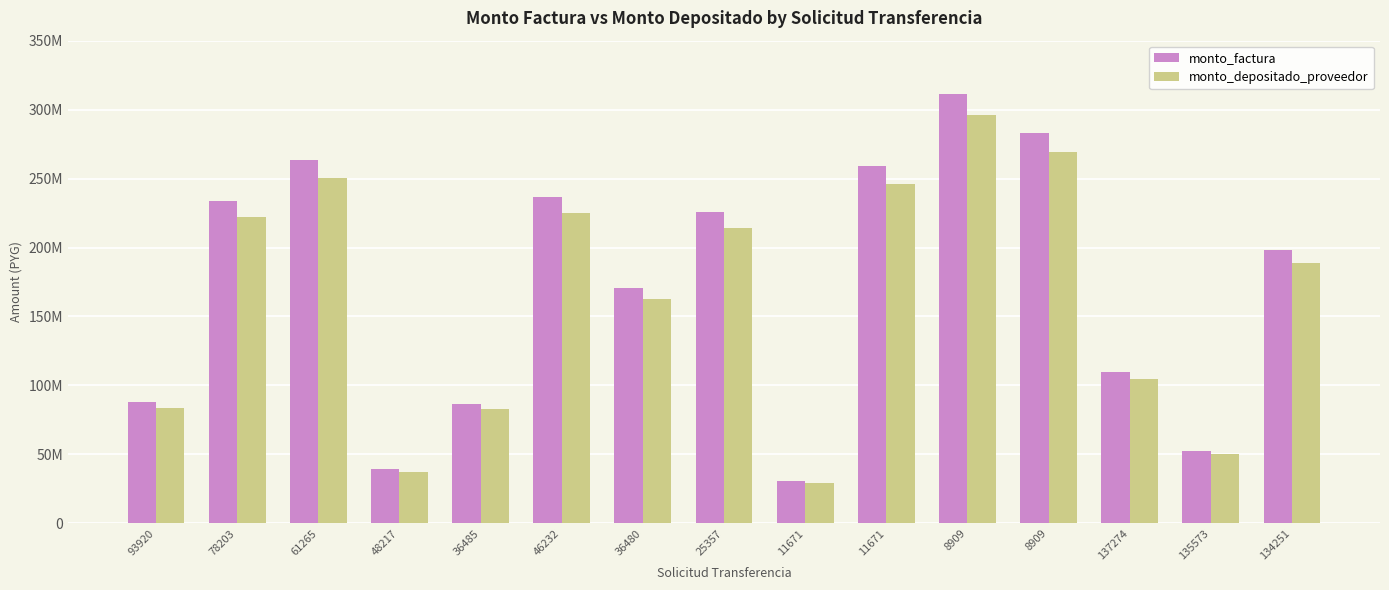

What is the label of the 10th bar from the left?

11671